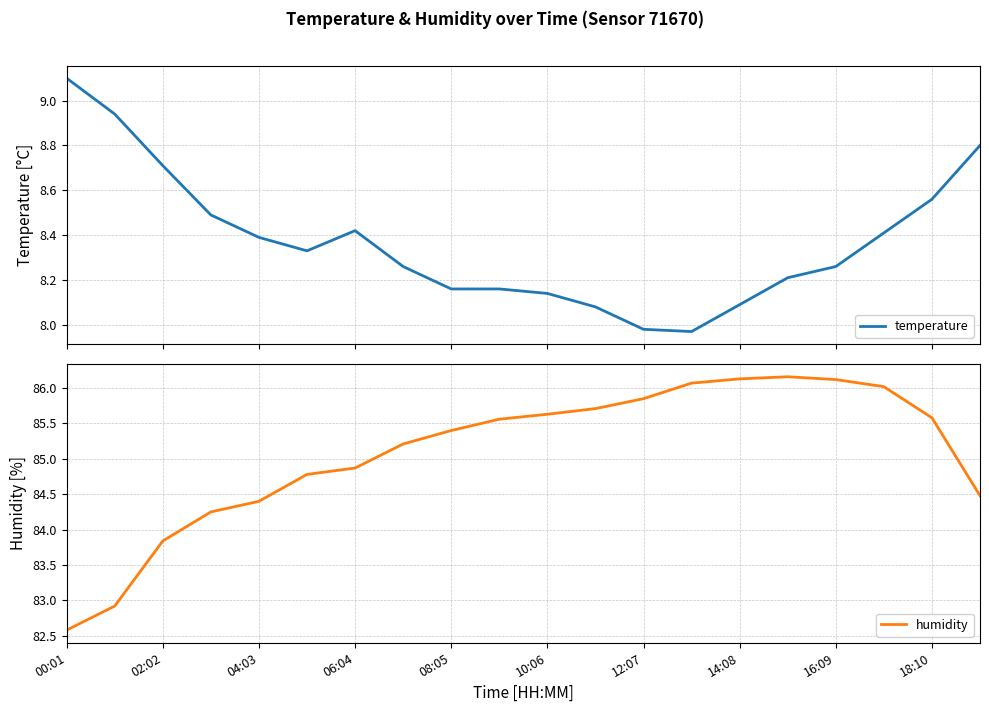

Which series has the largest range (max minus min)?

humidity